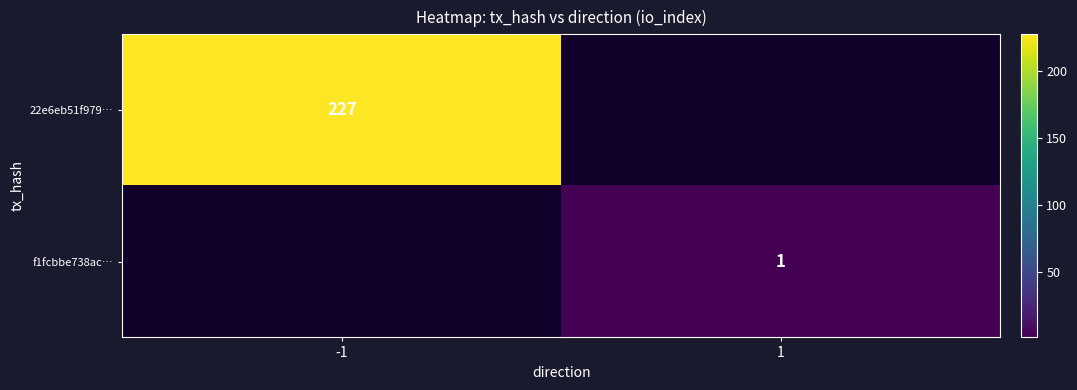

Count the number of categories in the chart.

2